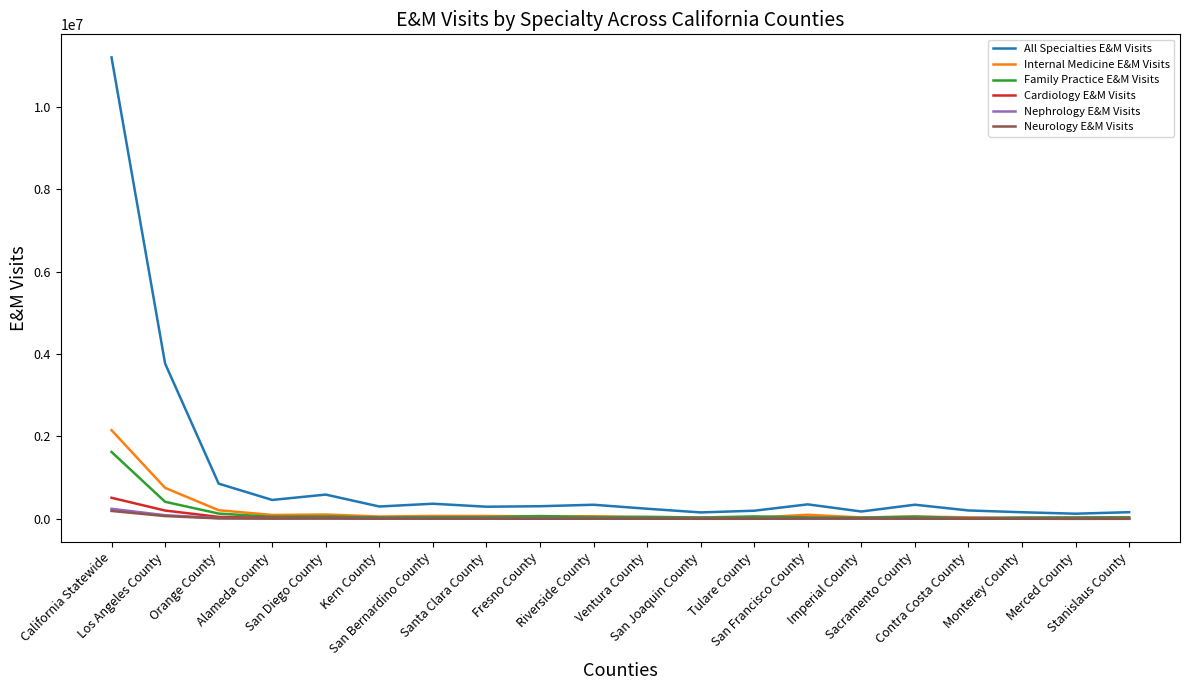

Which label corresponds to the largest value in the chart?

California Statewide